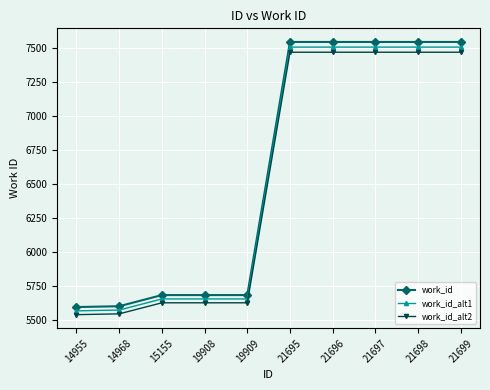

What is the value of the work_id_alt2 point at the 6th from the left?

7465.6